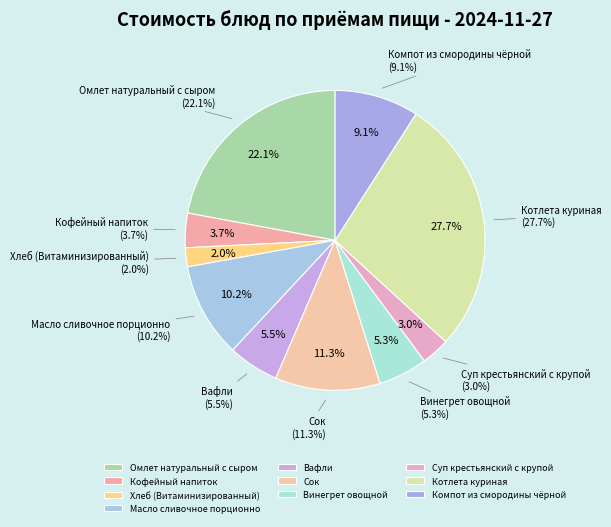

The Вафли slice represents 20% of the pie. True or false?

False